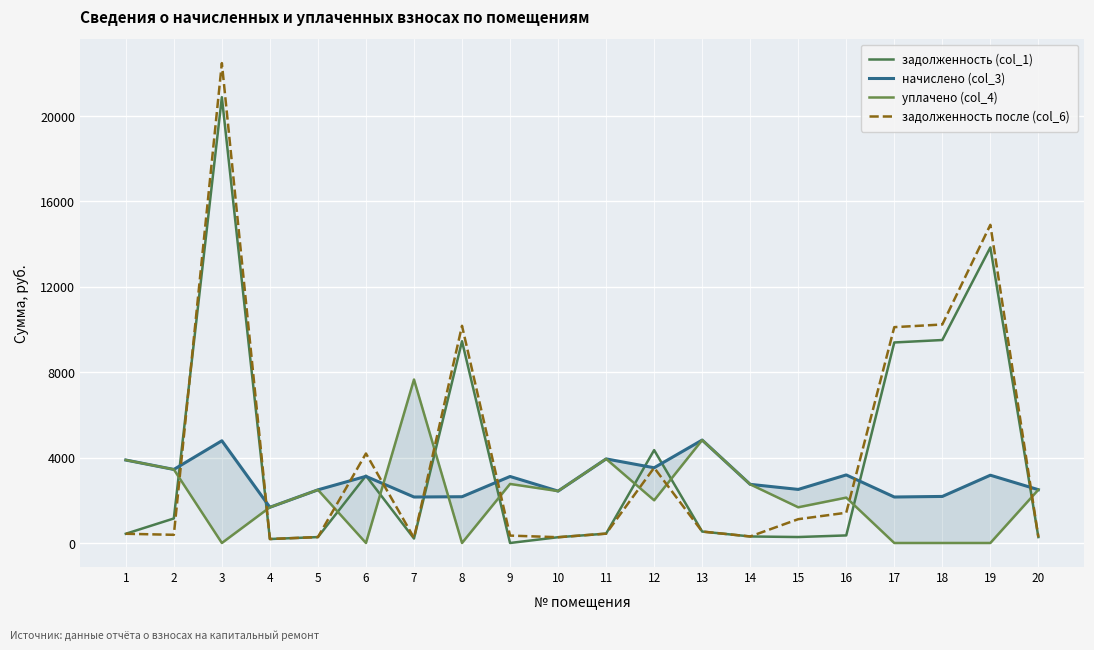

Reading right to left, what are all the values shown in this chart?

задолженность (col_1): 277.4	13847.3	9509.3	9394.3	354.3	278.9	305.2	535.8	4351.1	437.7	270.1	0.0	9452.0	209.0	3151.3	276.7	185.9	20886.0	1148.5	431.9
начислено (col_3): 2496.9	3175.4	2180.6	2154.2	3188.6	2510.0	2747.2	4822.4	3524.6	3939.7	2431.0	3116.2	2167.5	2154.2	3122.7	2490.3	1673.4	4789.4	3445.6	3886.9
уплачено (col_4): 2496.9	0.0	0.0	0.0	2125.7	1673.3	2747.2	4822.4	2000.0	3939.7	2431.0	2766.2	0.0	7659.5	0.0	2490.3	1673.4	0.0	3445.6	3886.9
задолженность после (col_6): 277.4	14905.8	10236.2	10112.4	1417.2	1115.6	305.2	535.8	3526.0	437.7	270.1	346.2	10174.5	239.4	4192.3	276.7	185.9	22482.4	382.8	431.9